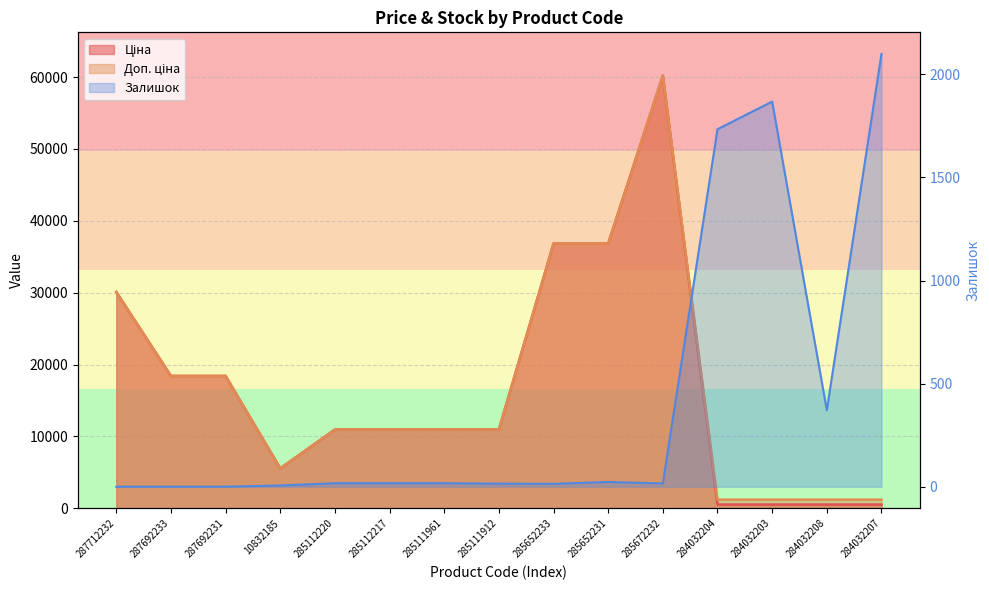

List the labels in order of Ціна value, smallest first.

284032204, 284032203, 284032208, 284032207, 10832185, 285112220, 285112217, 285111961, 285111912, 287692233, 287692231, 287712232, 285652233, 285652231, 285672232